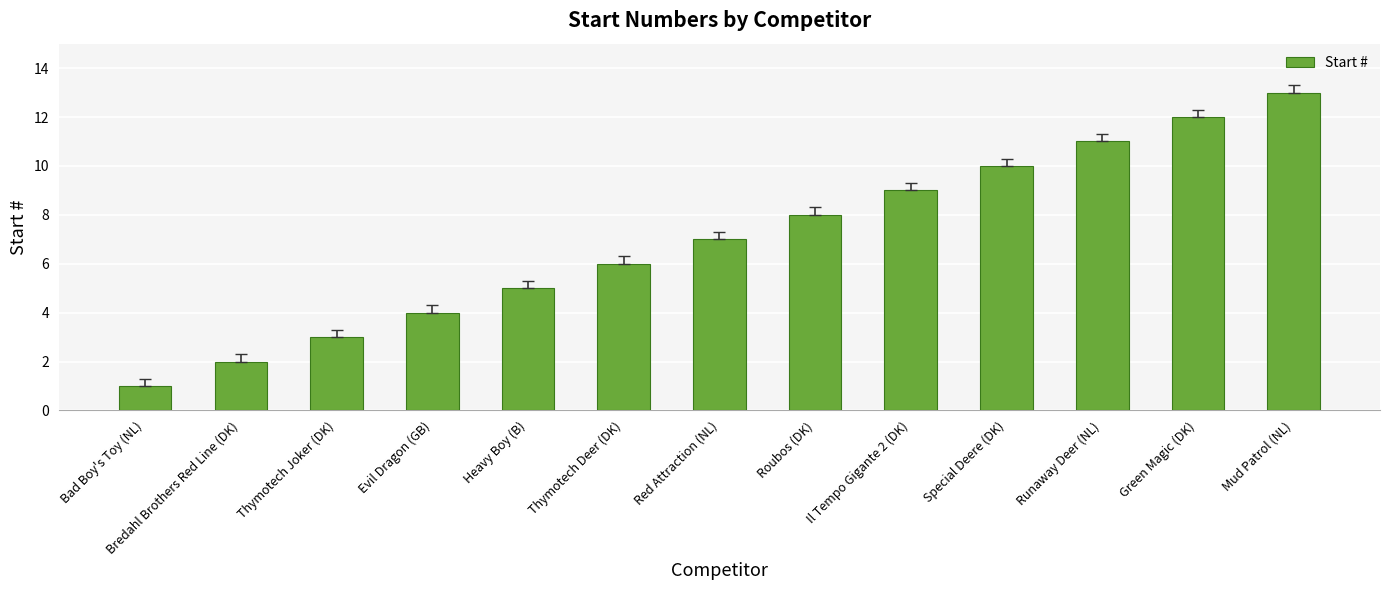

Rank the categories by value from highest to lowest.

Mud Patrol (NL), Green Magic (DK), Runaway Deer (NL), Special Deere (DK), Il Tempo Gigante 2 (DK), Roubos (DK), Red Attraction (NL), Thymotech Deer (DK), Heavy Boy (B), Evil Dragon (GB), Thymotech Joker (DK), Bredahl Brothers Red Line (DK), Bad Boy's Toy (NL)